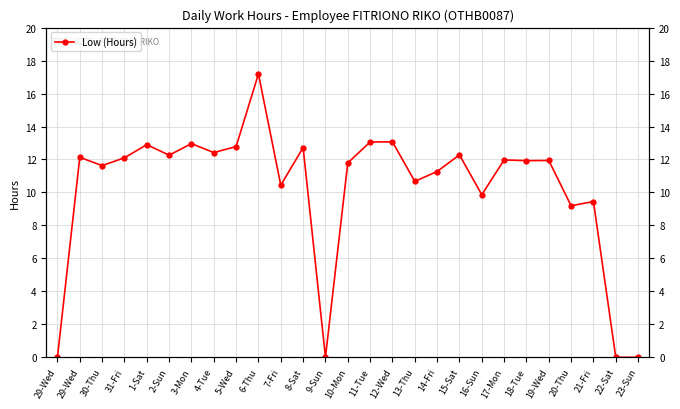

True or false: the data has more than 0 interior local peaks.

True